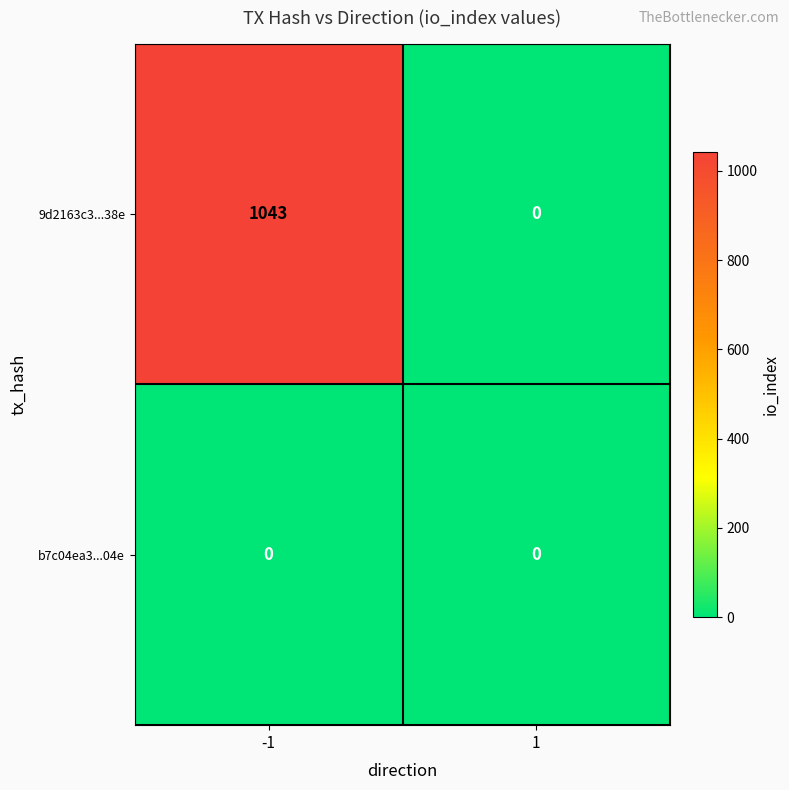

At -1, list the series in order from largest to smallest.

9d2163c3...38e, b7c04ea3...04e